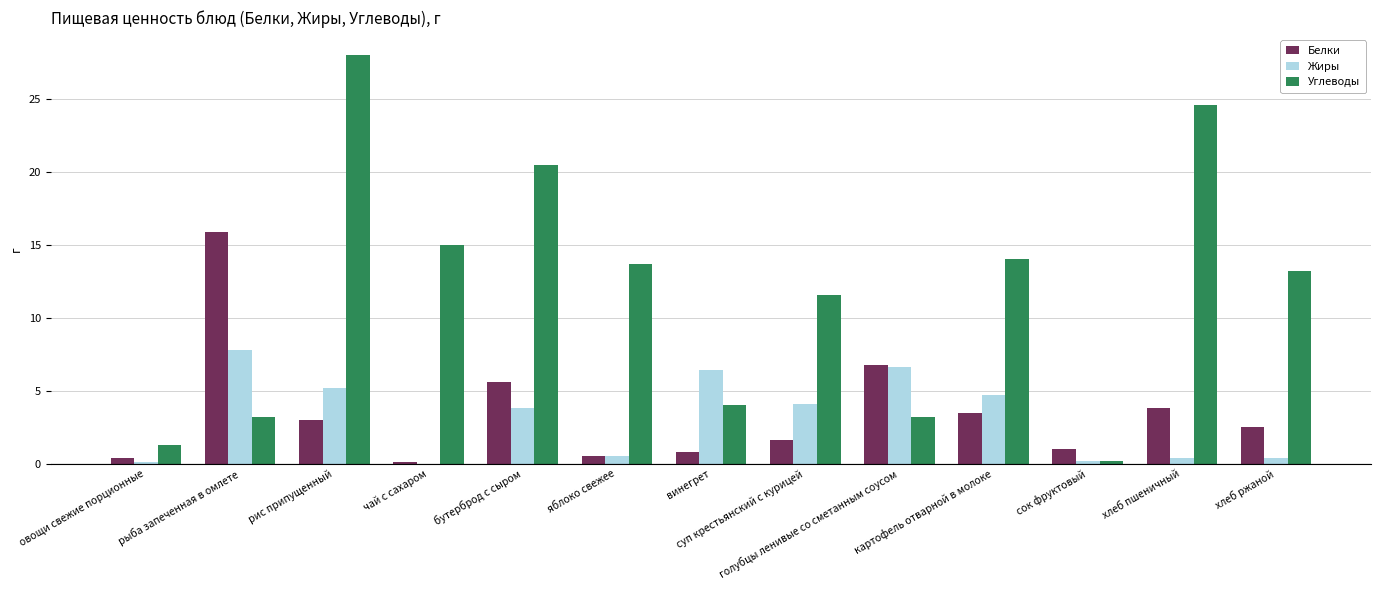

What is the greatest value displayed?

28.0